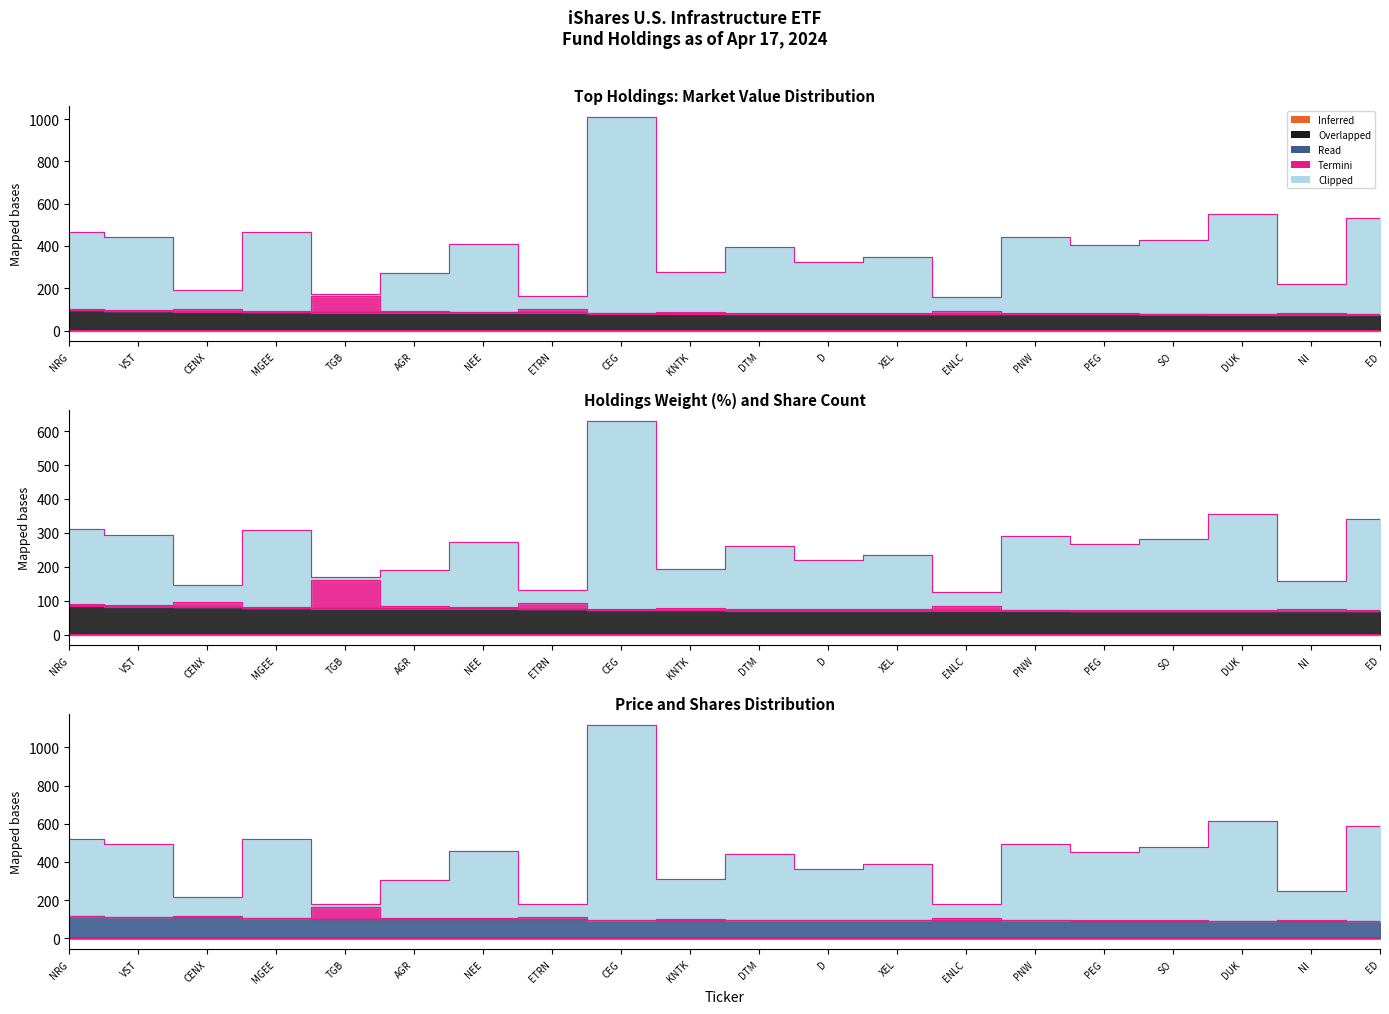

At which category is the sum across all series the highest?

CEG